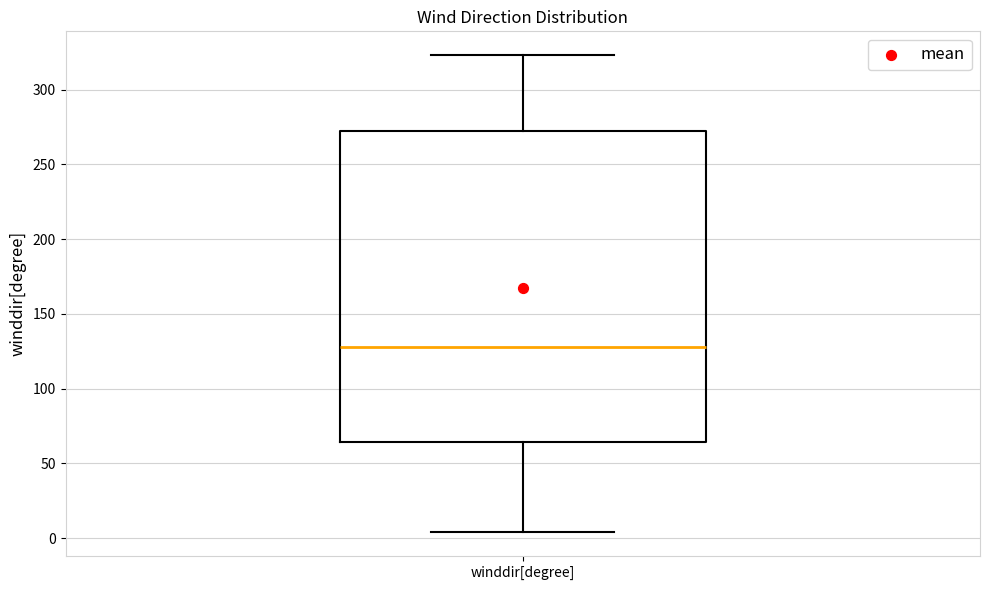

Read this box plot against the y-axis: the position of the median line, the range covered by the box, and the ends of both whiskers. The values are not printed on the chart, so give them approximately, as read against the axis.

median 130, box 65 to 270, whiskers 5 to 325